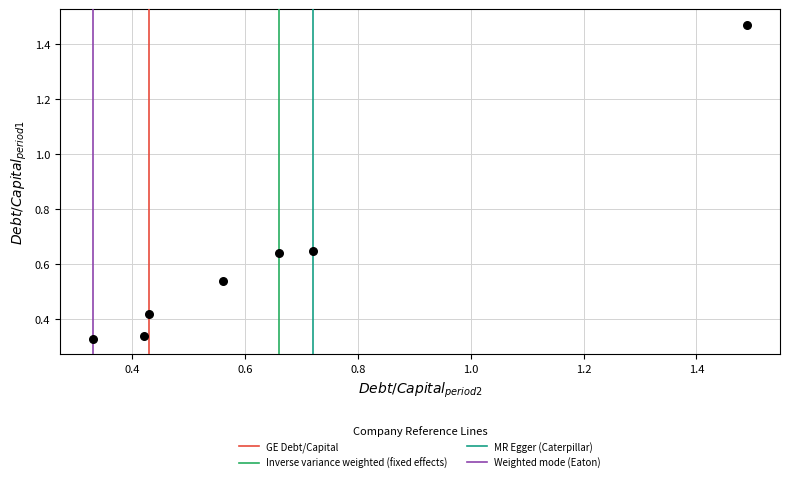

What is the range of X values (max minus min)?

1.2